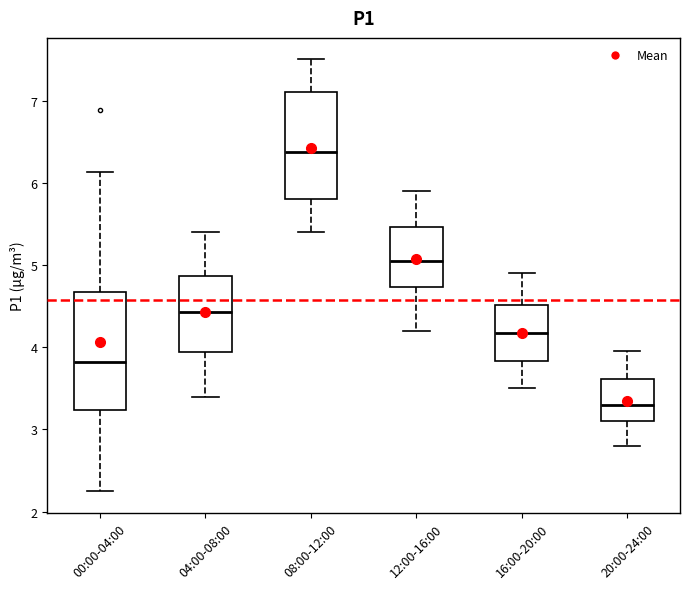

Reading left to right, transcribe this box plot: for each box, give where its median line is, the range the box spans, and where its two whiskers end, as read against the y-axis. The values are not printed on the chart, so give them approximately, as read against the axis.

00:00-04:00: median 3.8, box 3.2 to 4.7, whiskers 2.3 to 6.1
04:00-08:00: median 4.4, box 3.9 to 4.9, whiskers 3.4 to 5.4
08:00-12:00: median 6.4, box 5.8 to 7.1, whiskers 5.4 to 7.5
12:00-16:00: median 5.1, box 4.7 to 5.5, whiskers 4.2 to 5.9
16:00-20:00: median 4.2, box 3.8 to 4.5, whiskers 3.5 to 4.9
20:00-24:00: median 3.3, box 3.1 to 3.6, whiskers 2.8 to 4.0